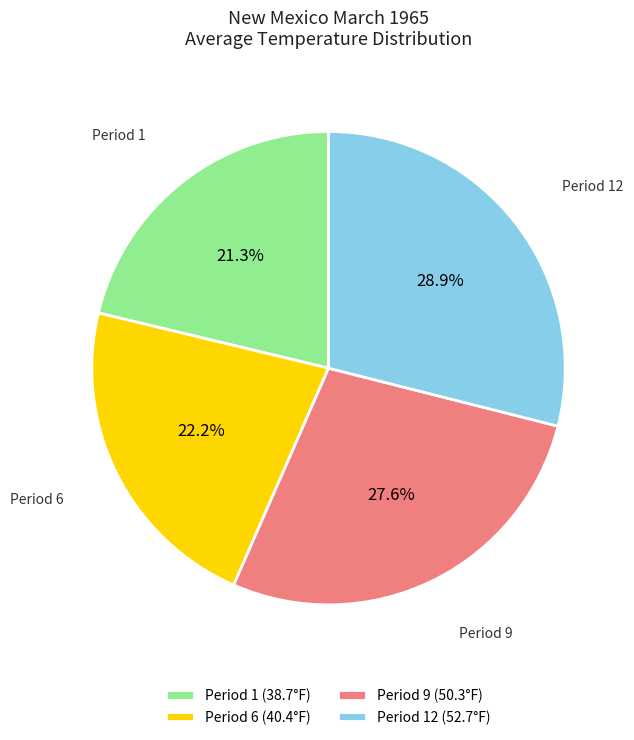

Between Period 12 (52.7°F) and Period 1 (38.7°F), which is larger?

Period 12 (52.7°F)